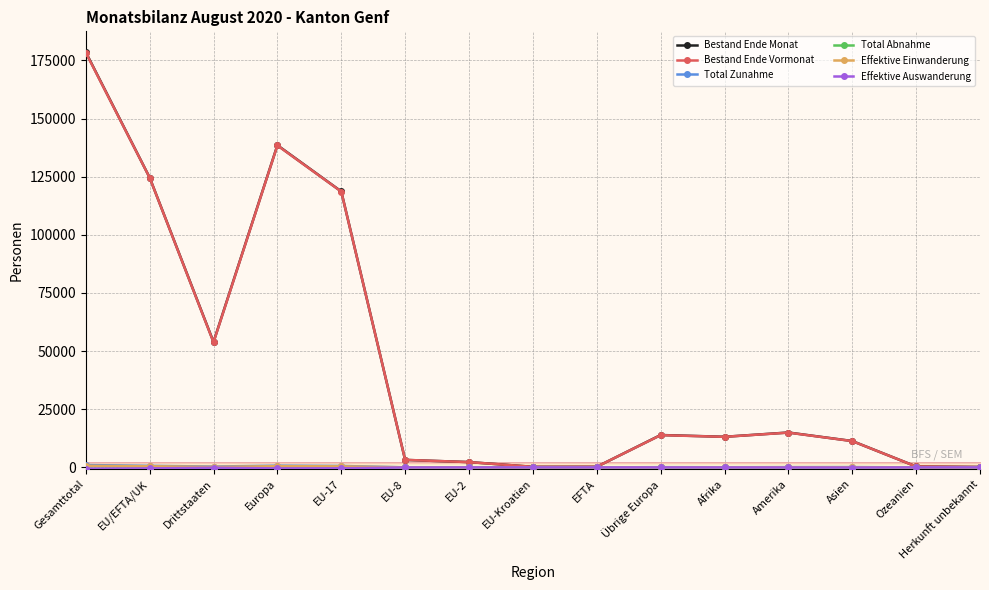

What is the label of the 1st point from the right?

Herkunft unbekannt